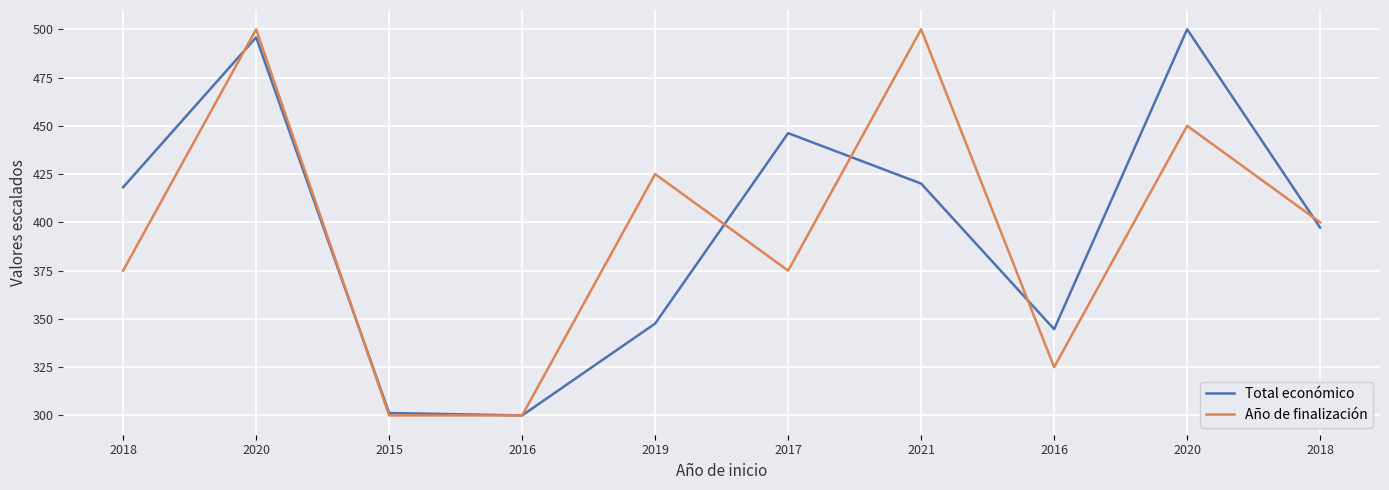

What is the maximum value shown in the chart?

500.0